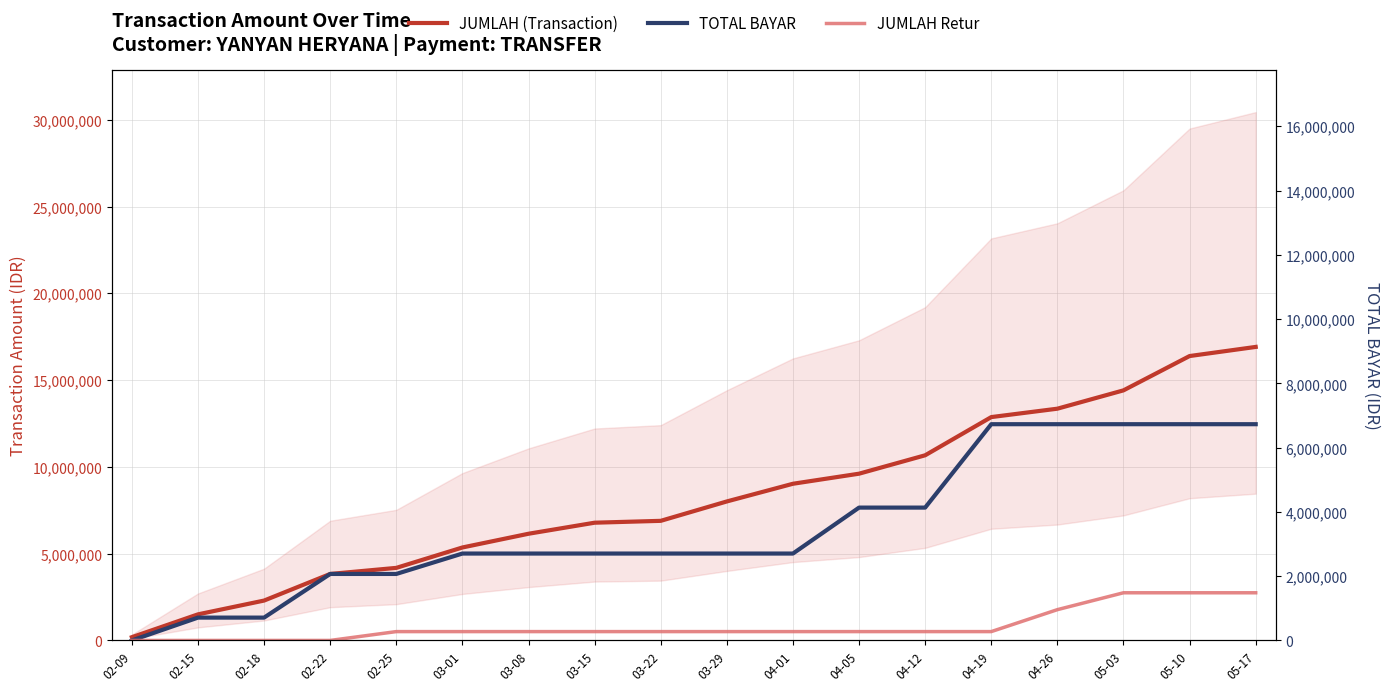

At which label does TOTAL BAYAR reach its peak?

04-19